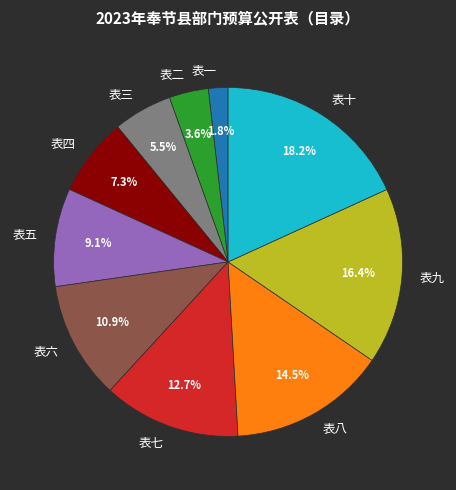

The 表二 slice represents 4% of the pie. True or false?

True